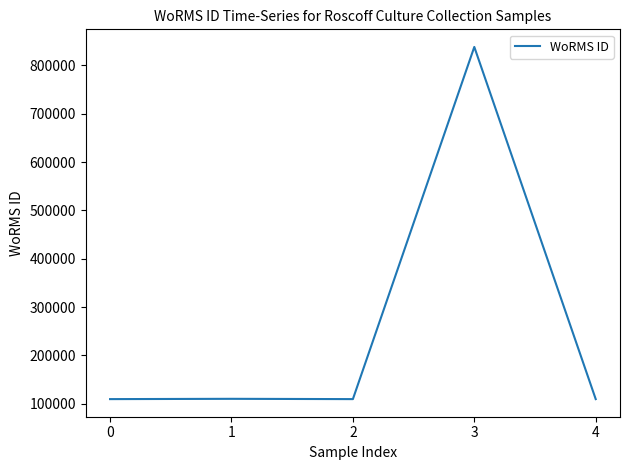

True or false: the data has more than 0 interior local peaks.

True